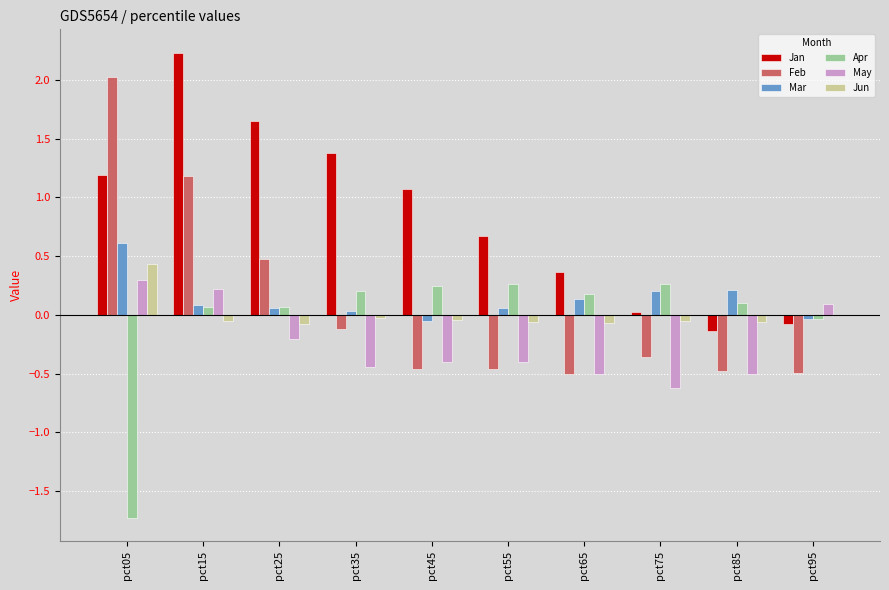

Is it true that Feb equals -0.5 at pct55?

True